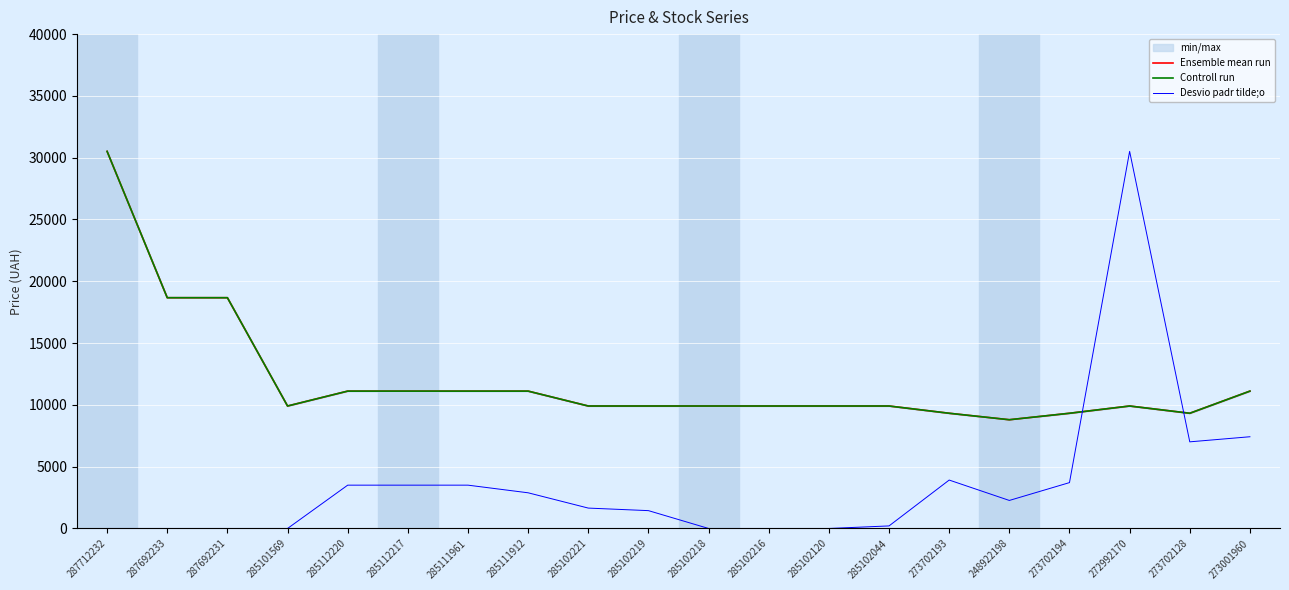

What is the value of the Controll run point at the 12th from the left?

9908.5